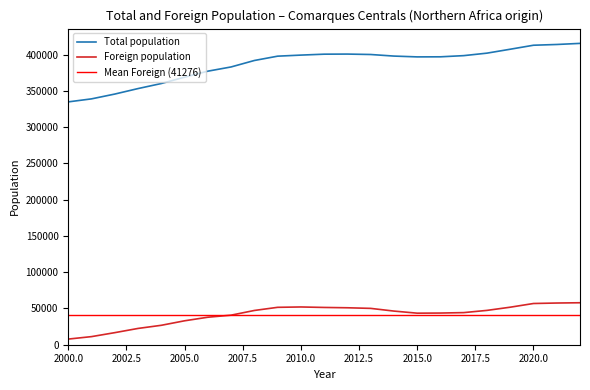

Rank the series at 2007 from lowest to highest value.

Foreign population, Total population